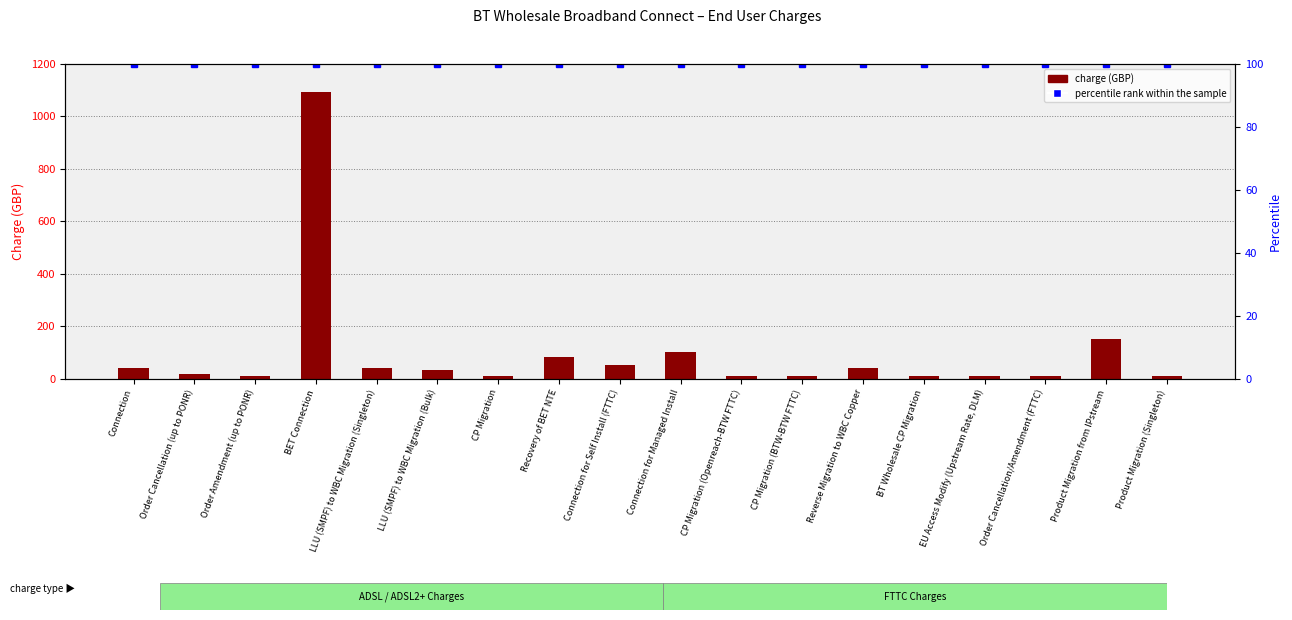

What is the total value across all series at Product Migration from IPstream?

250.0